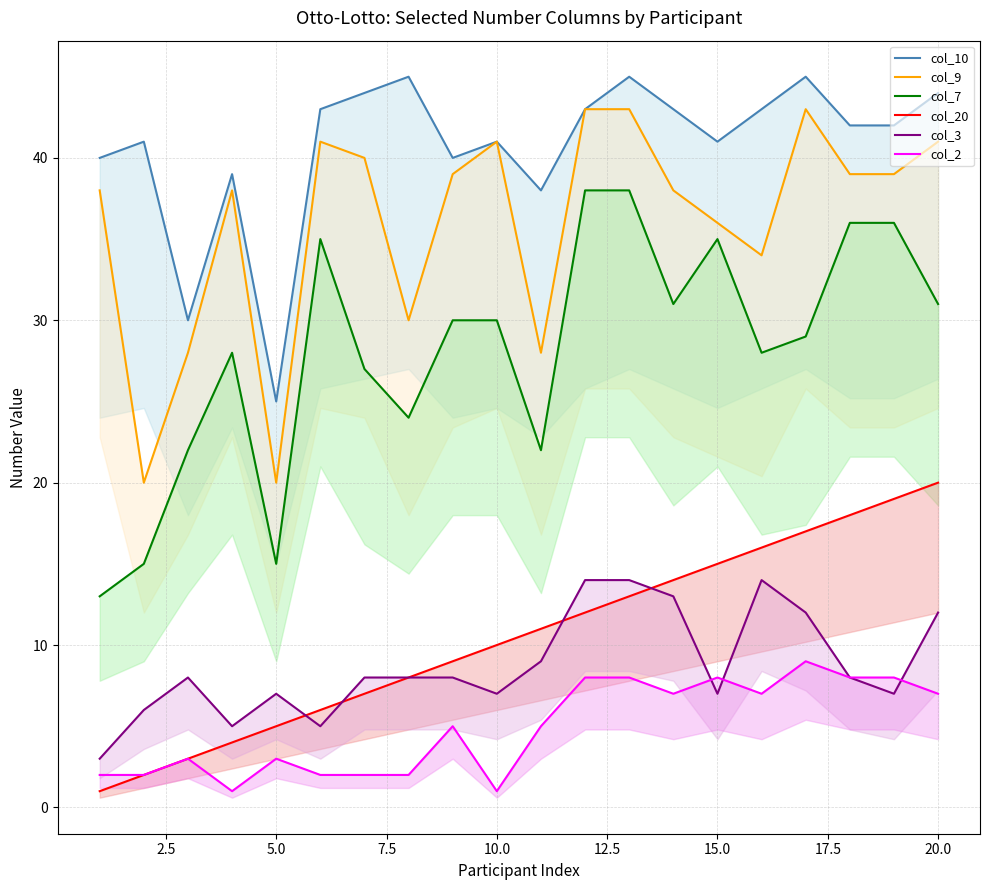

Which series has the widest spread of values?

col_7